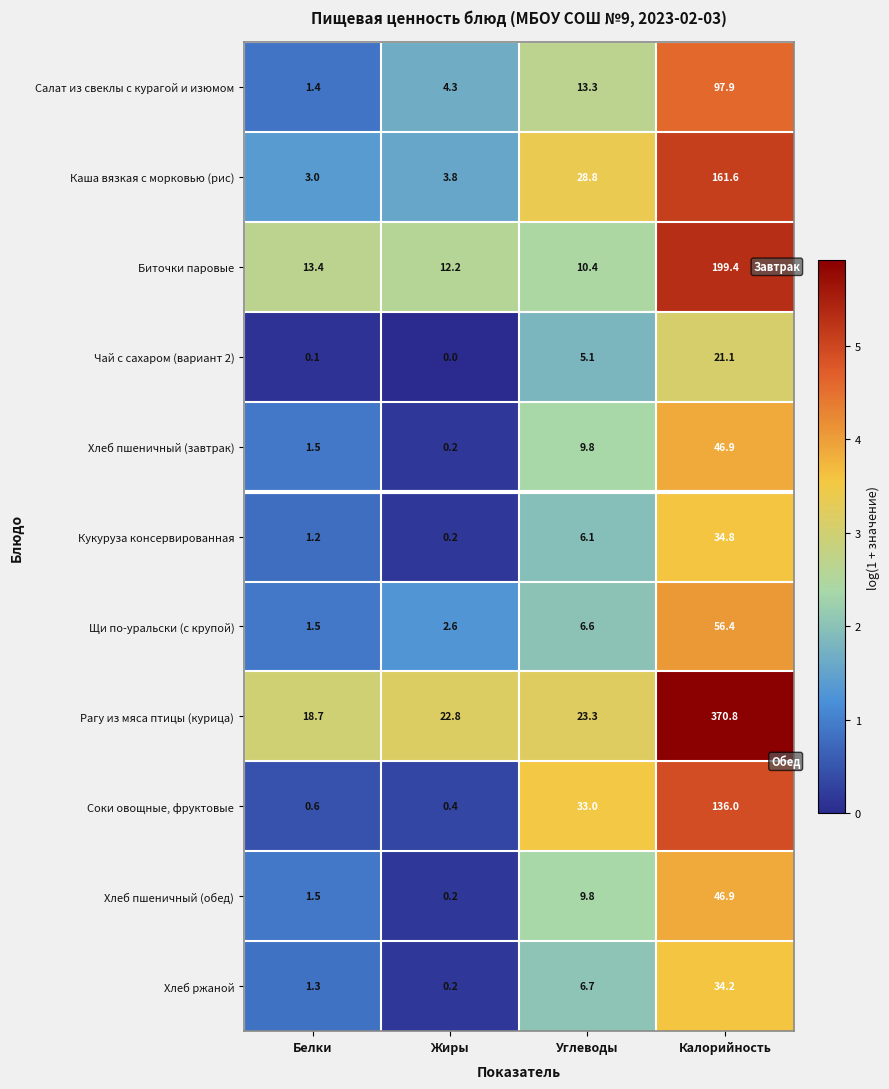

The Хлеб пшеничный (обед) series shows 0.2 at Жиры. True or false?

True